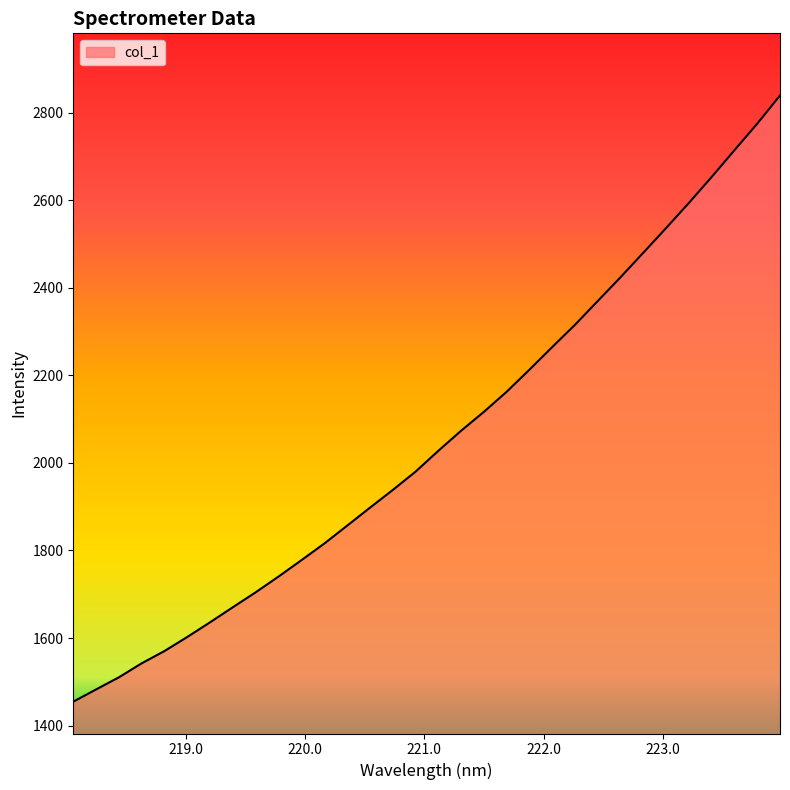

What is the difference between the maximum and second lowest values?

1356.9